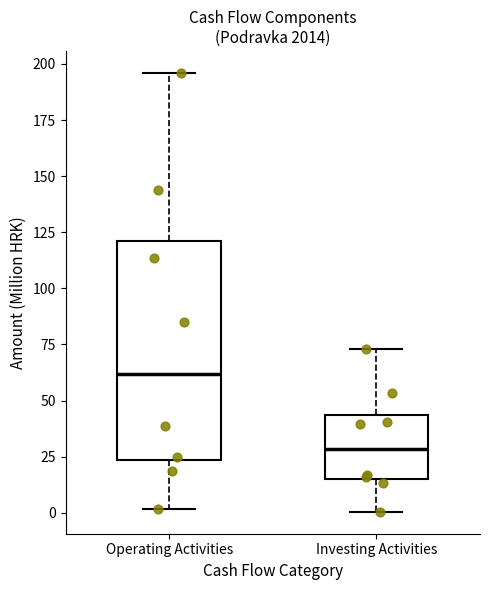

Where is the upper edge of the box for Operating Activities on the y-axis? The values are not printed on the chart, so give them approximately, as read against the axis.

120